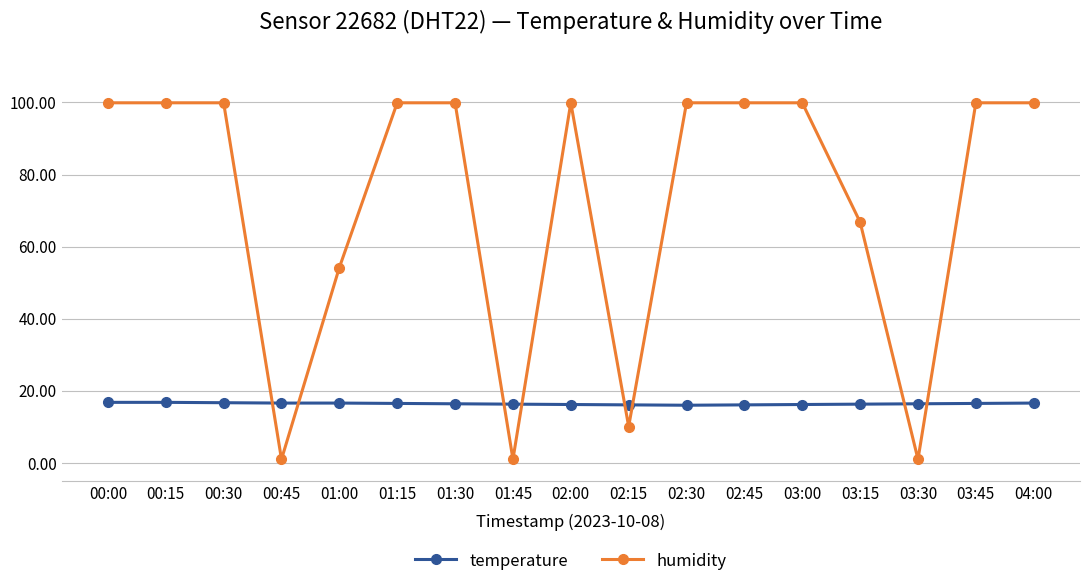

What is the maximum value shown in the chart?

99.9